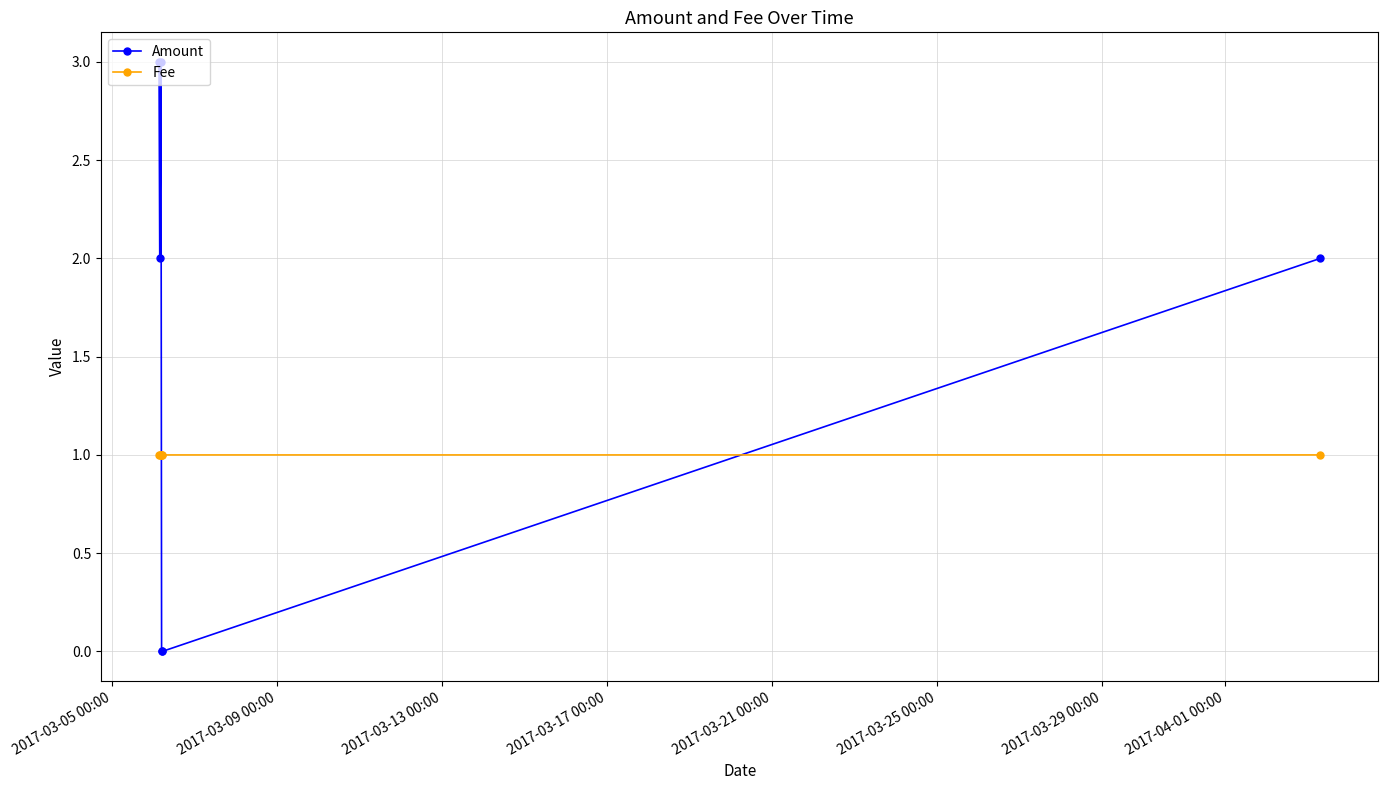

What are all the series names shown in the legend?

Amount, Fee